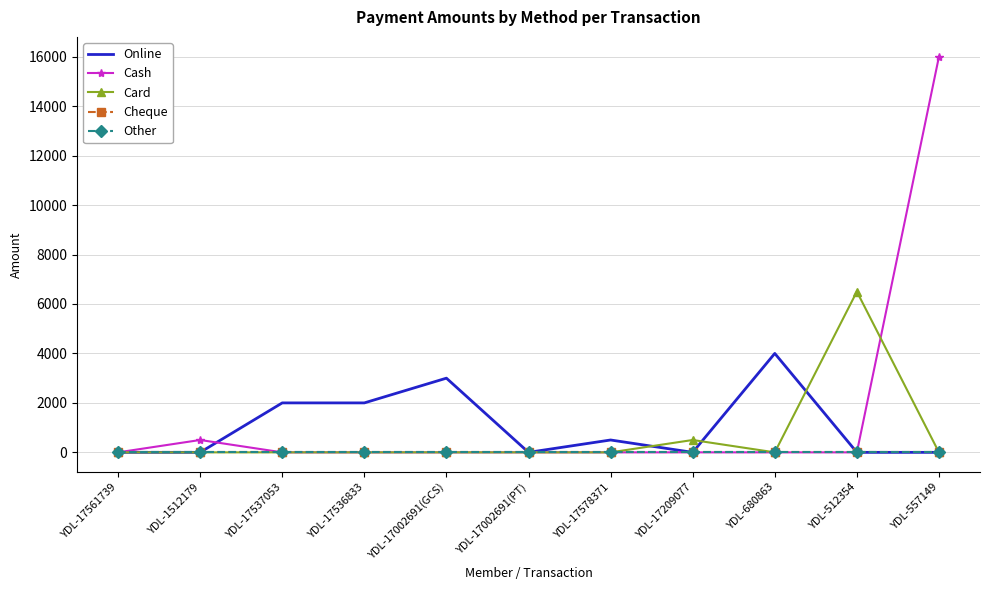

How many data points does each series have?

11